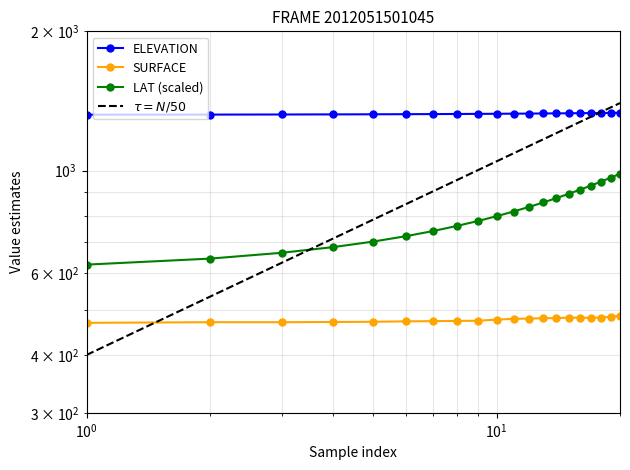

What is the difference between the maximum and minimum values in the LAT series?

357.9